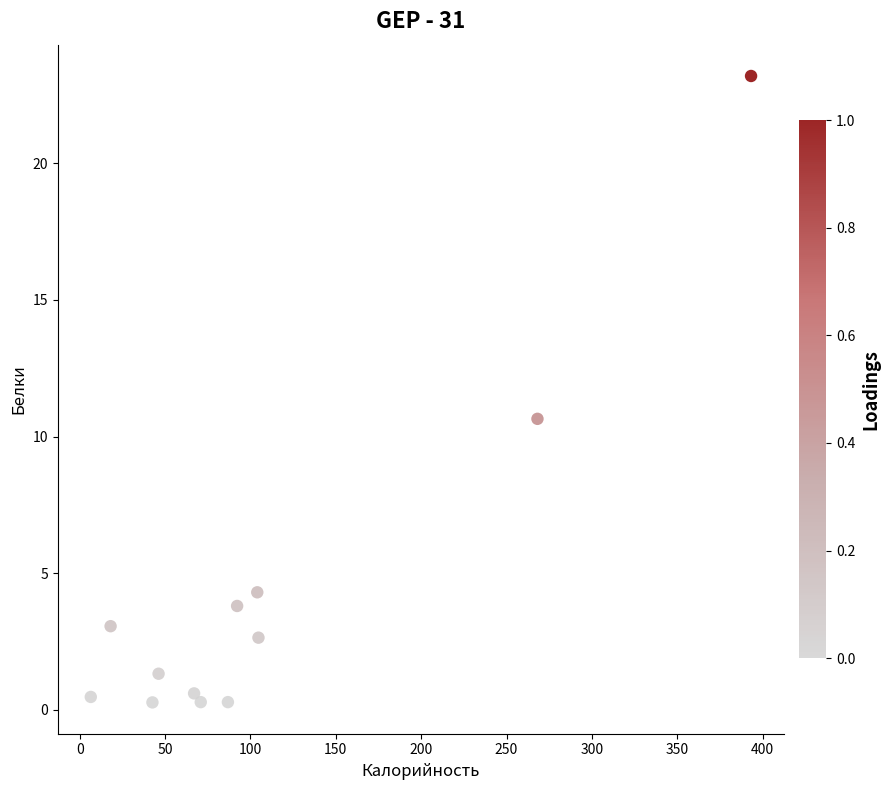

What is the average X value?

108.4